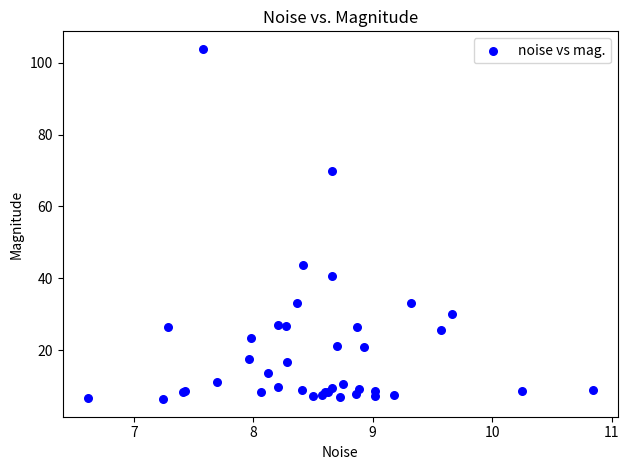

What Y value in the scatter plot is closest to 55?

43.6